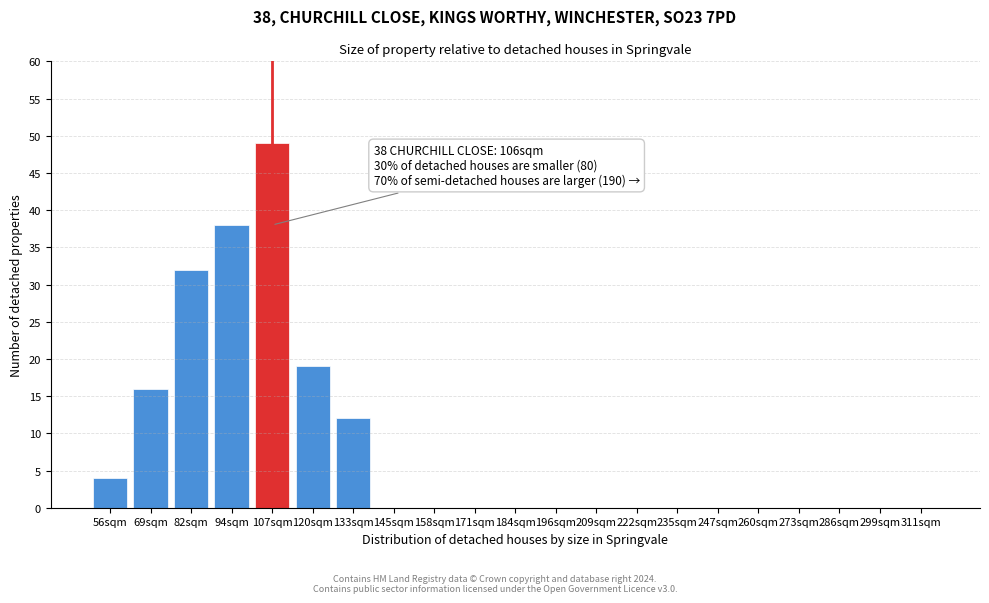

Reading left to right, what are all the values shown in this chart?

56sqm=4	69sqm=16	82sqm=32	94sqm=38	107sqm=49	120sqm=19	133sqm=12	145sqm=0	158sqm=0	171sqm=0	184sqm=0	196sqm=0	209sqm=0	222sqm=0	235sqm=0	247sqm=0	260sqm=0	273sqm=0	286sqm=0	299sqm=0	311sqm=0